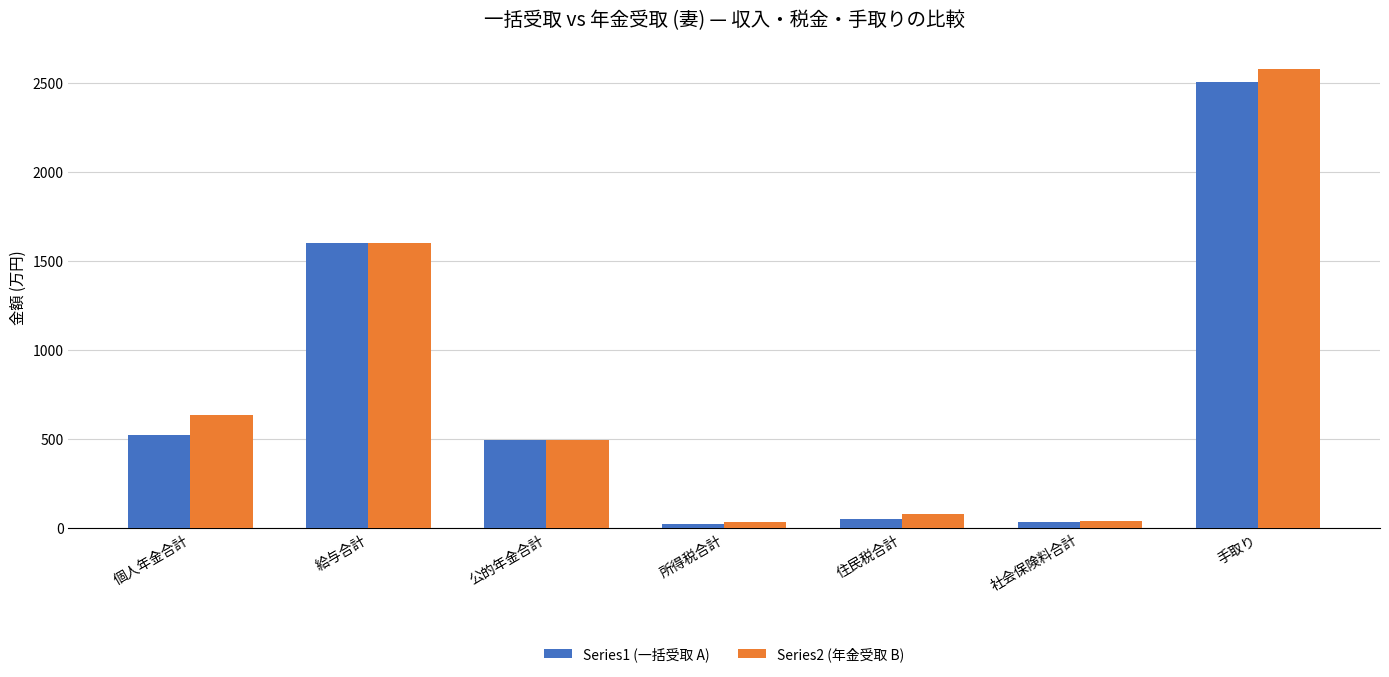

The Series2 (年金受取 B) series shows 2709.7 at 給与合計. True or false?

False